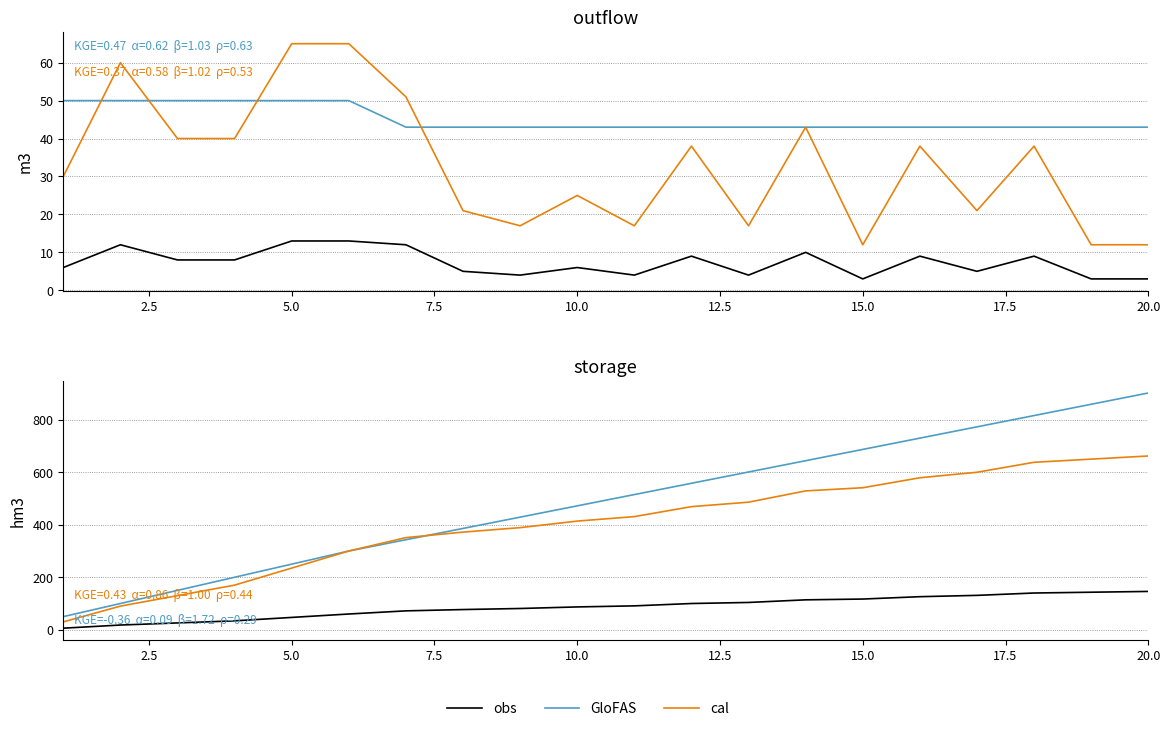

True or false: cal and obs intersect in this chart.

False